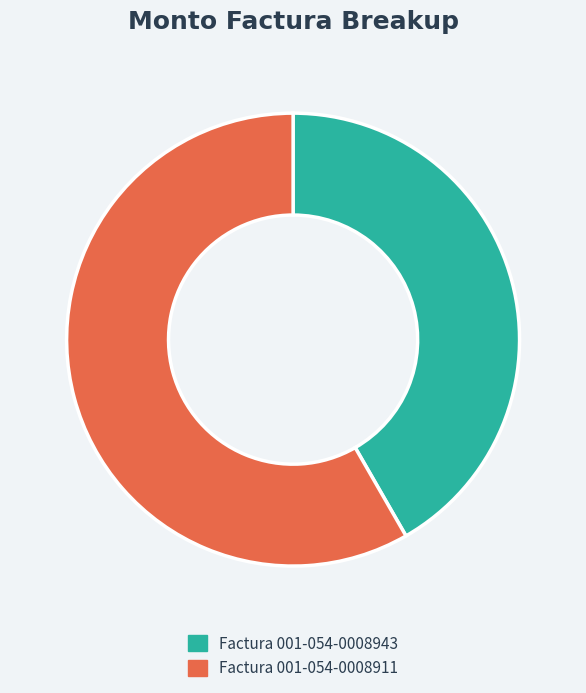

Between Factura 001-054-0008911 and Factura 001-054-0008943, which is larger?

Factura 001-054-0008911